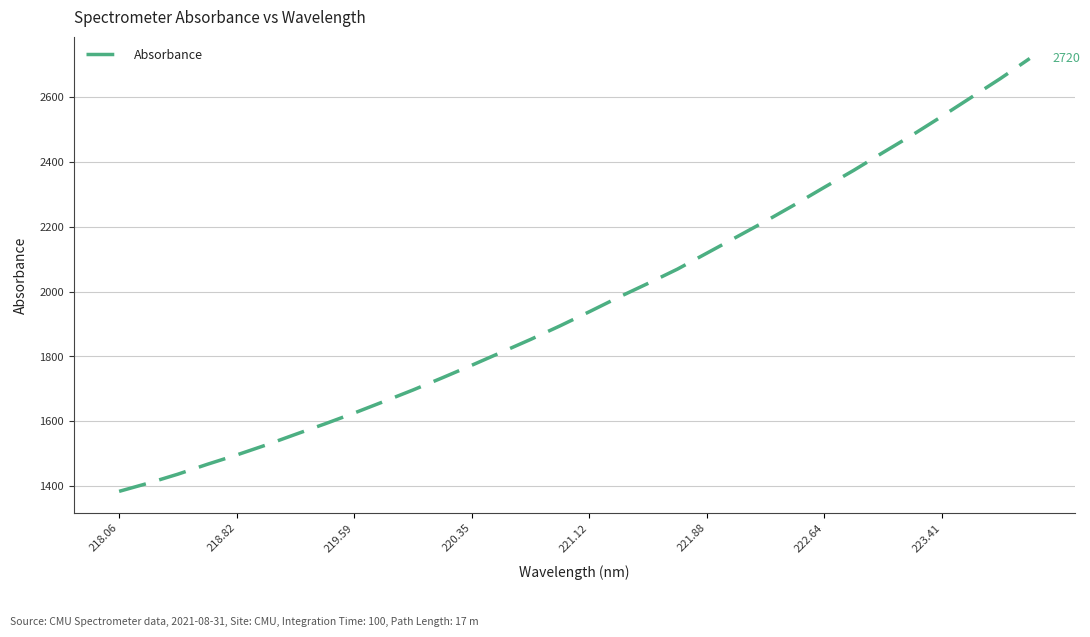

Is this an area chart (filled region under the line)?

No